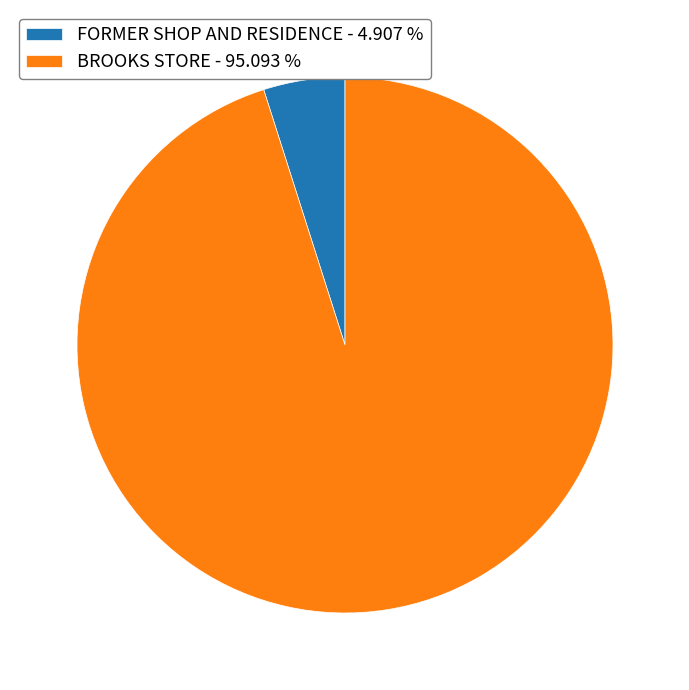

Is the sum of BROOKS STORE - 95.093 % and FORMER SHOP AND RESIDENCE - 4.907 % greater than half?

Yes